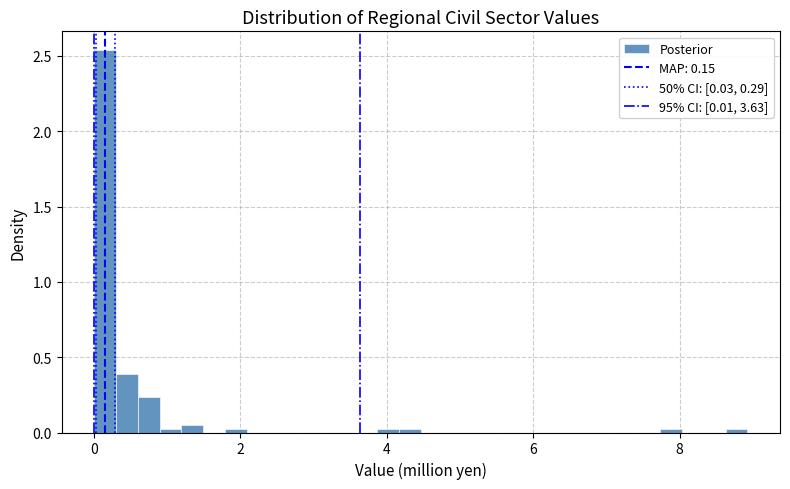

Around what value on the x-axis is the tallest bar? Give the approximate position of its centre, as read against the axis.

0.2